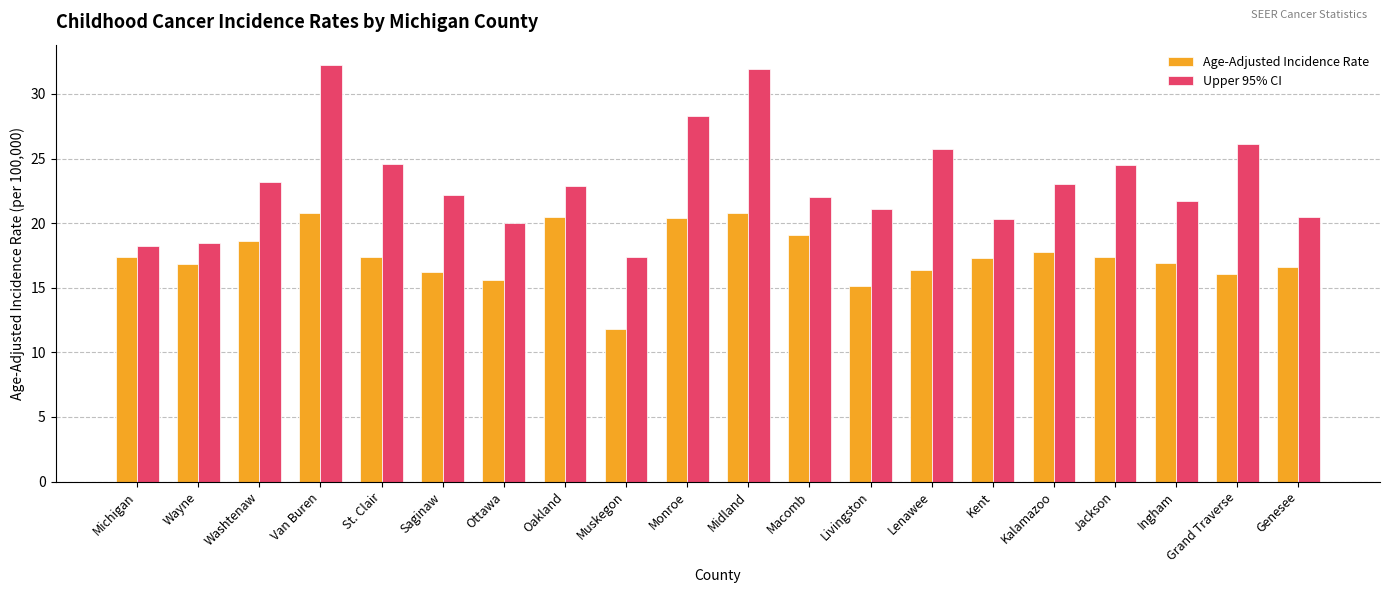

What is the highest value of the Upper 95% CI series?

32.2